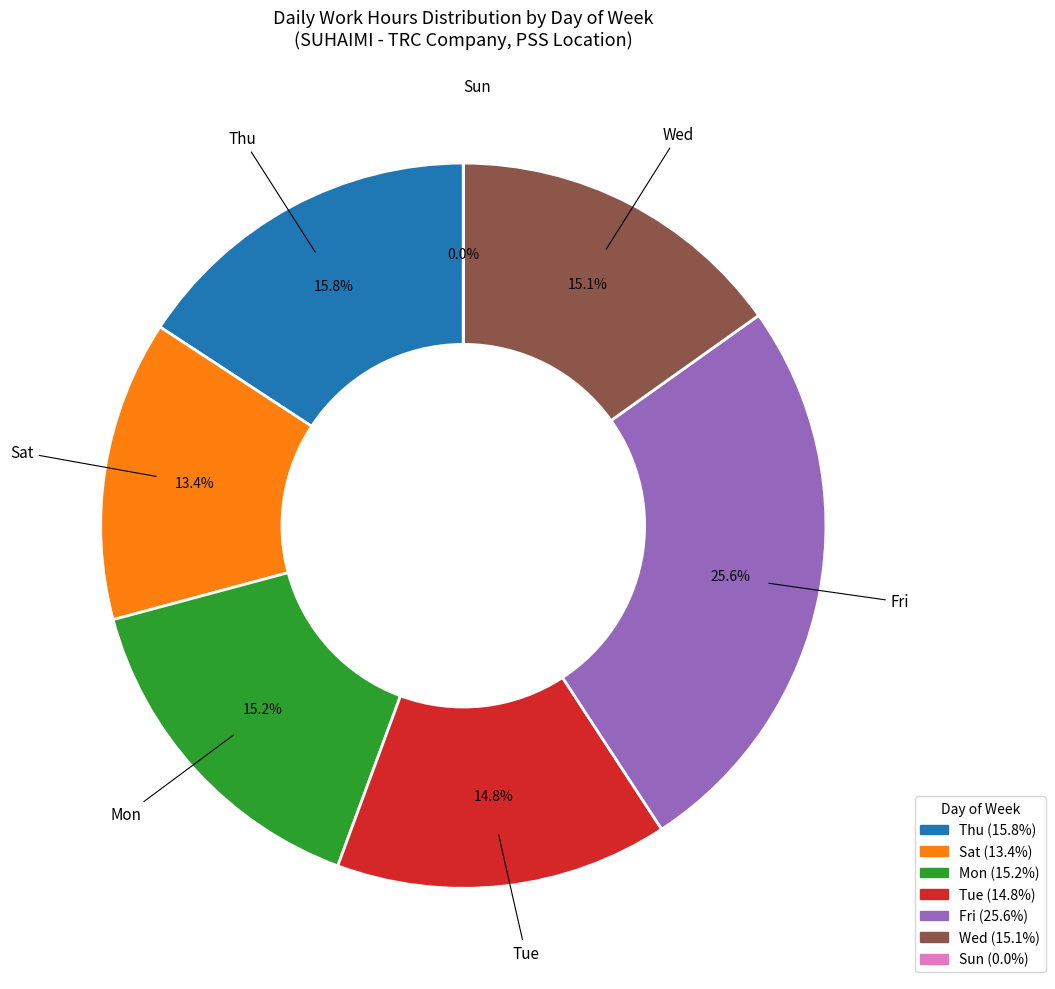

Is there any slice that represents more than half of the pie?

No